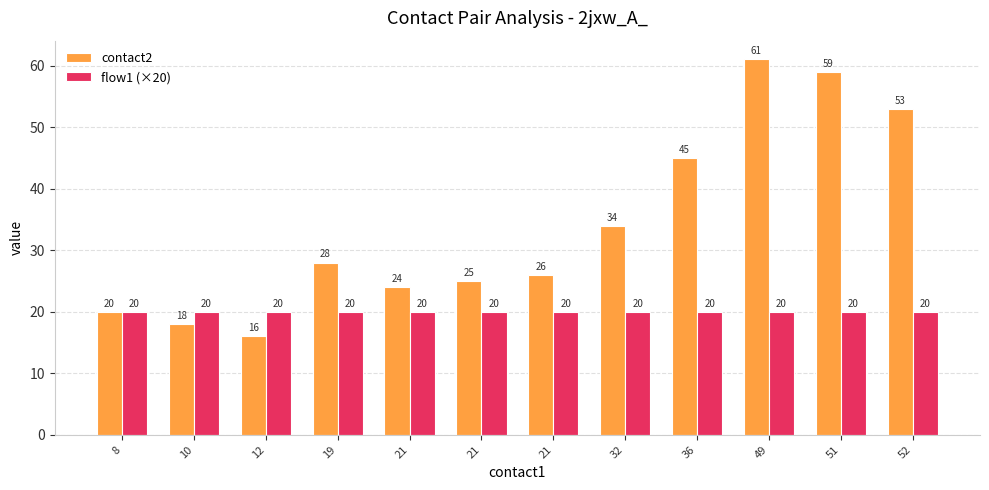

Are the bars grouped side by side (vs. stacked)?

Yes